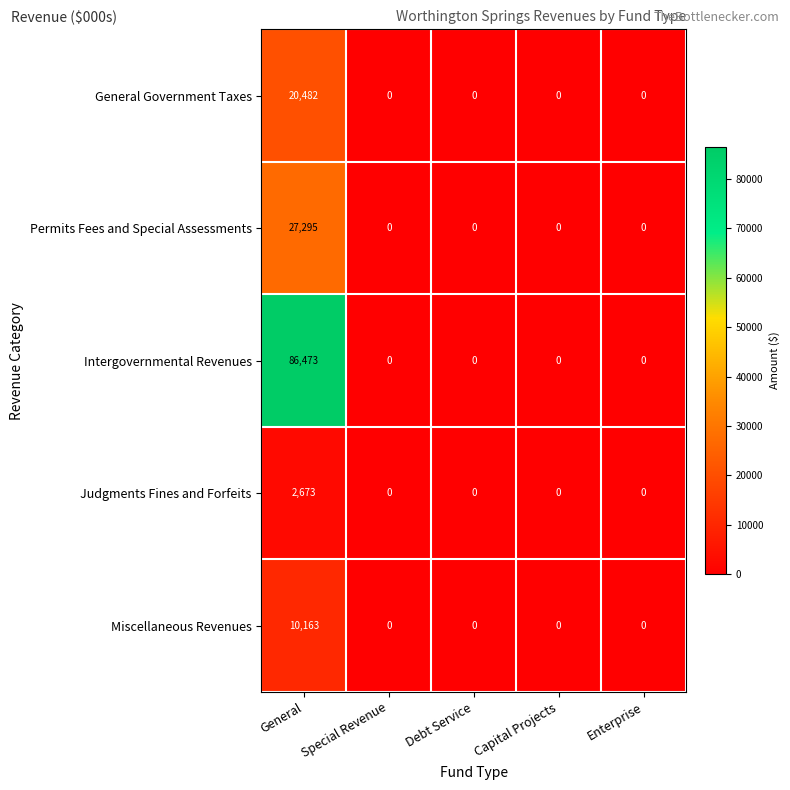

Which series has the largest total across all categories?

Intergovernmental Revenues